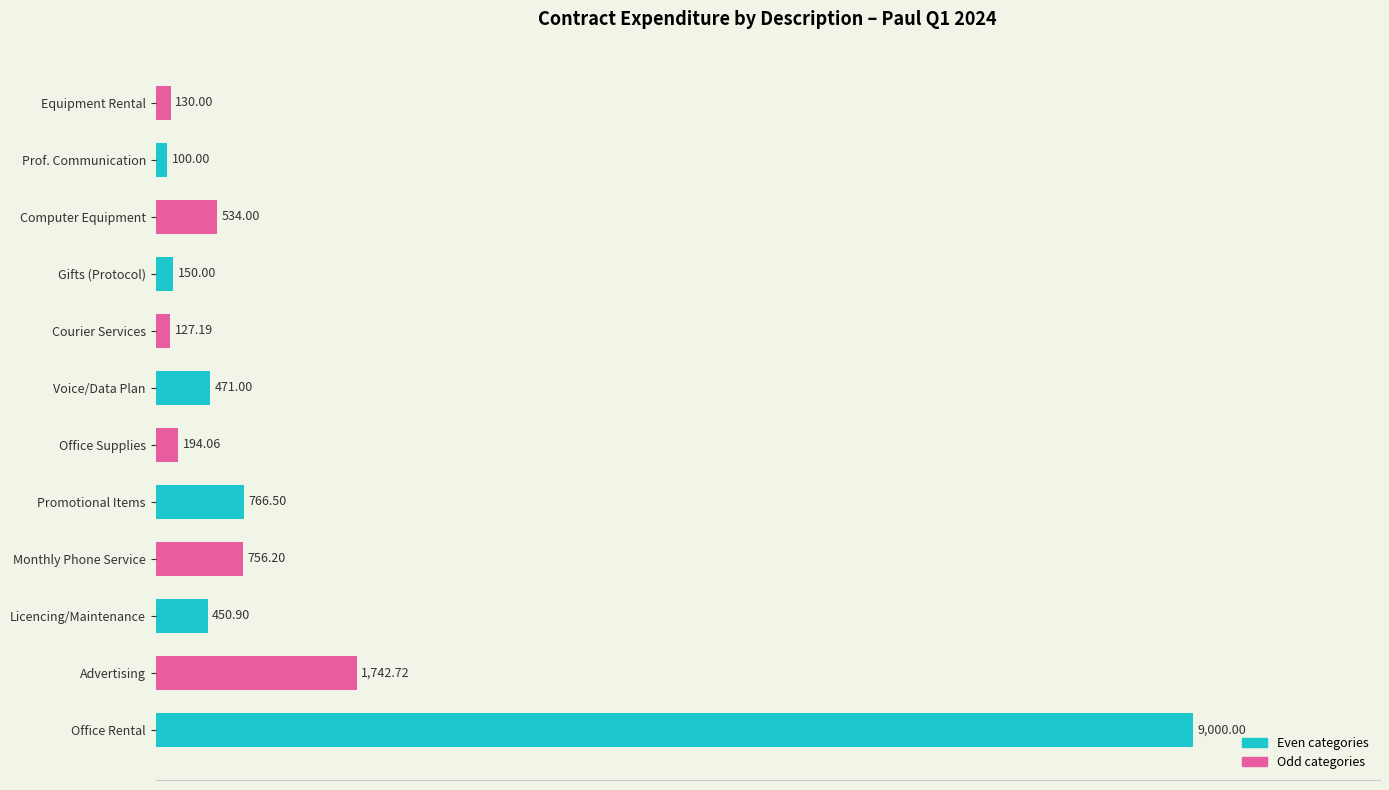

Which has a higher value, Office Supplies or Computer Equipment?

Computer Equipment